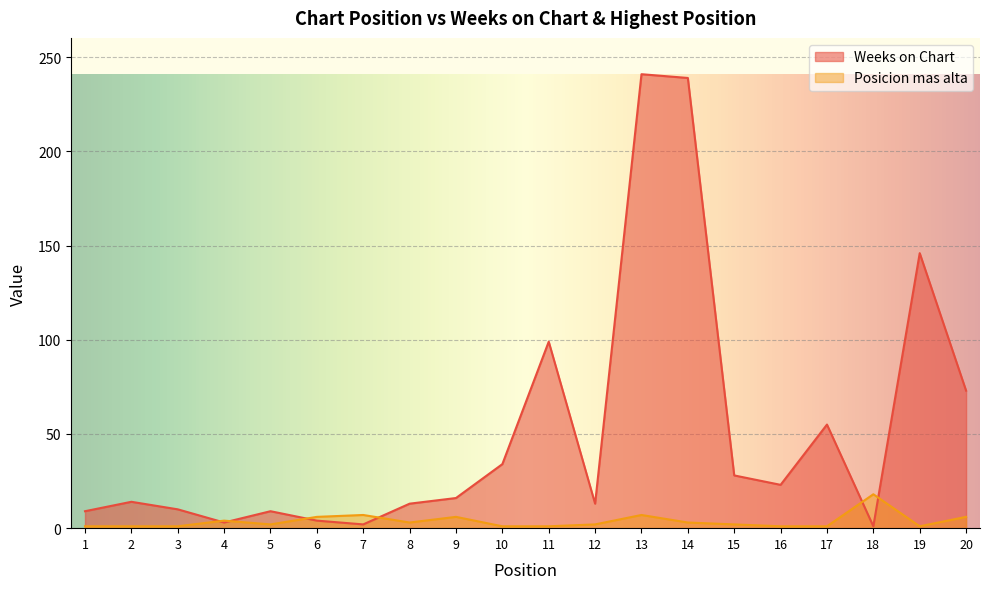

What is the difference between the maximum and minimum values in the Weeks on Chart series?

240